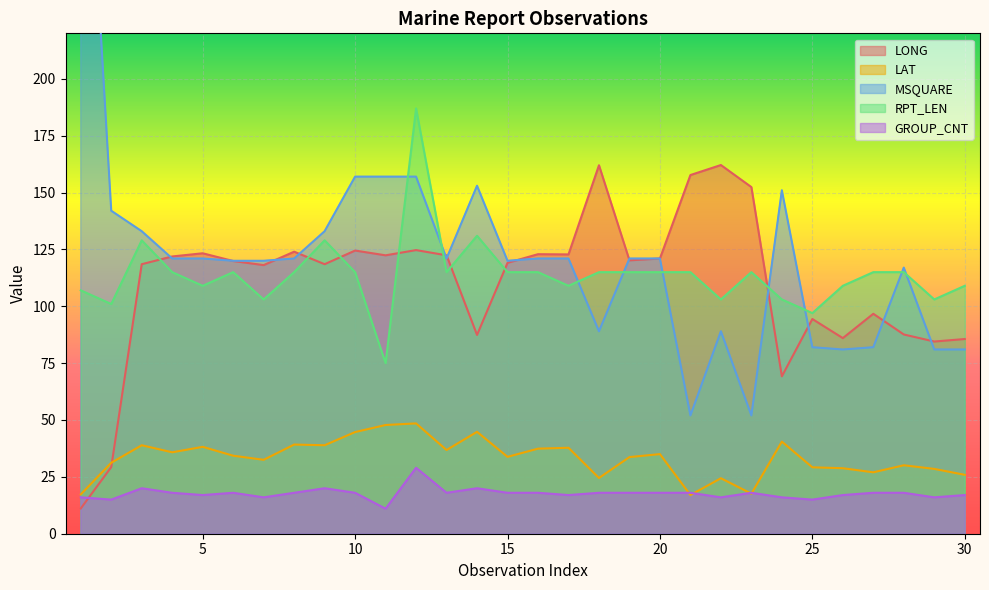

The value of MSQUARE at 7 is 120.0. True or false?

True